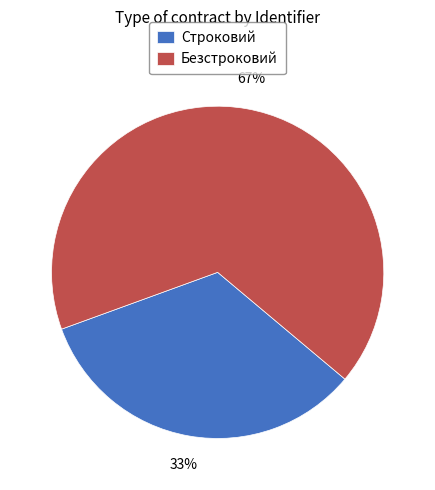

To the nearest percent, what is the average slice percentage?

50%